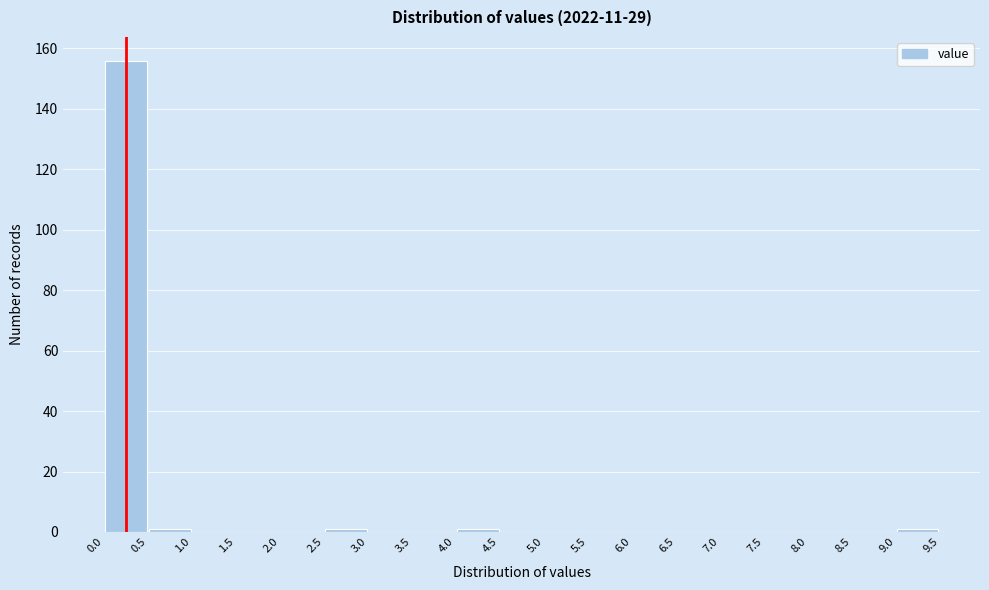

Reading left to right, transcribe this chart: for each bar, give the range it covers on the x-axis and its height. The values are not printed on the chart, so give them approximately, as read against the axis.

0.0 to 0.5: 156
0.5 to 1.0: under 2
1.0 to 1.5: 0
1.5 to 2.0: 0
2.0 to 2.5: 0
2.5 to 3.0: under 2
3.0 to 3.5: 0
3.5 to 4.0: 0
4.0 to 4.5: under 2
4.5 to 5.0: 0
5.0 to 5.5: 0
5.5 to 6.0: 0
6.0 to 6.5: 0
6.5 to 7.0: 0
7.0 to 7.5: 0
7.5 to 8.0: 0
8.0 to 8.5: 0
8.5 to 9.0: 0
9.0 to 9.5: under 2